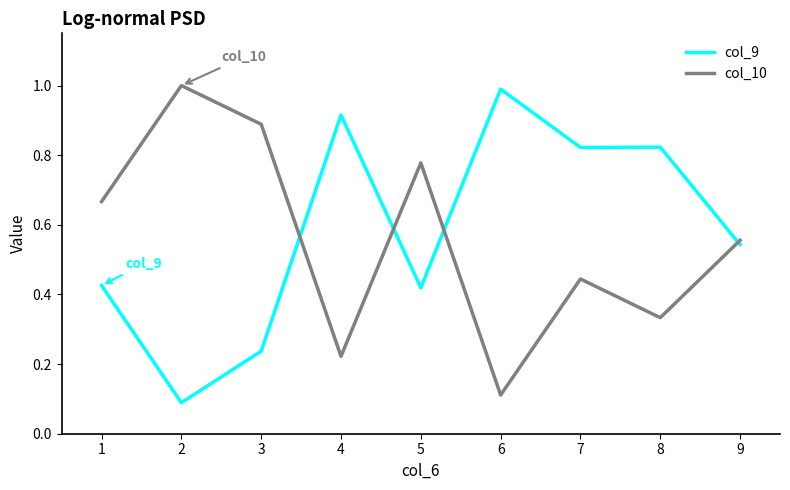

Between which two adjacent categories do col_9 and col_10 first intersect?

3 and 4